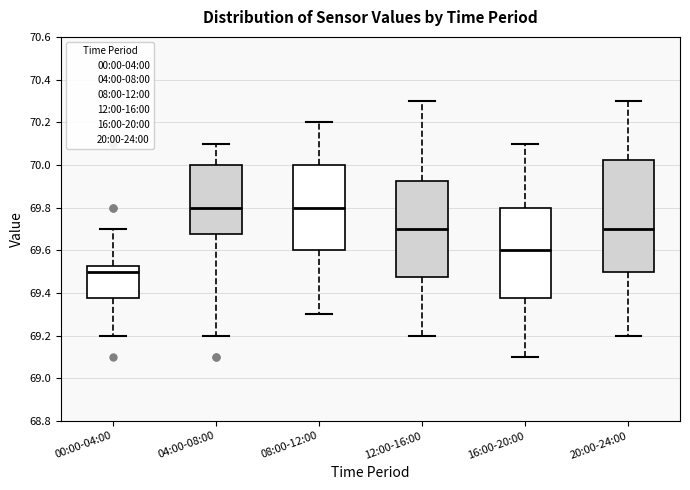

Reading left to right, transcribe this box plot: for each box, give where its median line is, the range the box spans, and where its two whiskers end, as read against the y-axis. The values are not printed on the chart, so give them approximately, as read against the axis.

00:00-04:00: median 69.50, box 69.38 to 69.52, whiskers 69.20 to 69.70
04:00-08:00: median 69.80, box 69.68 to 70.00, whiskers 69.20 to 70.10
08:00-12:00: median 69.80, box 69.60 to 70.00, whiskers 69.30 to 70.20
12:00-16:00: median 69.70, box 69.48 to 69.92, whiskers 69.20 to 70.30
16:00-20:00: median 69.60, box 69.38 to 69.80, whiskers 69.10 to 70.10
20:00-24:00: median 69.70, box 69.50 to 70.02, whiskers 69.20 to 70.30